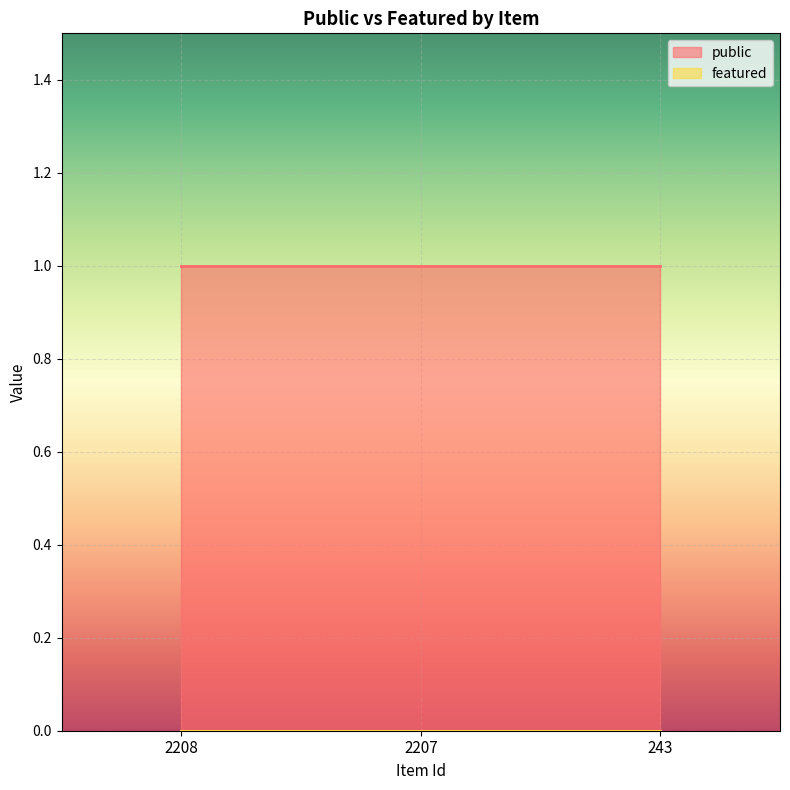

Which series has the widest spread of values?

public